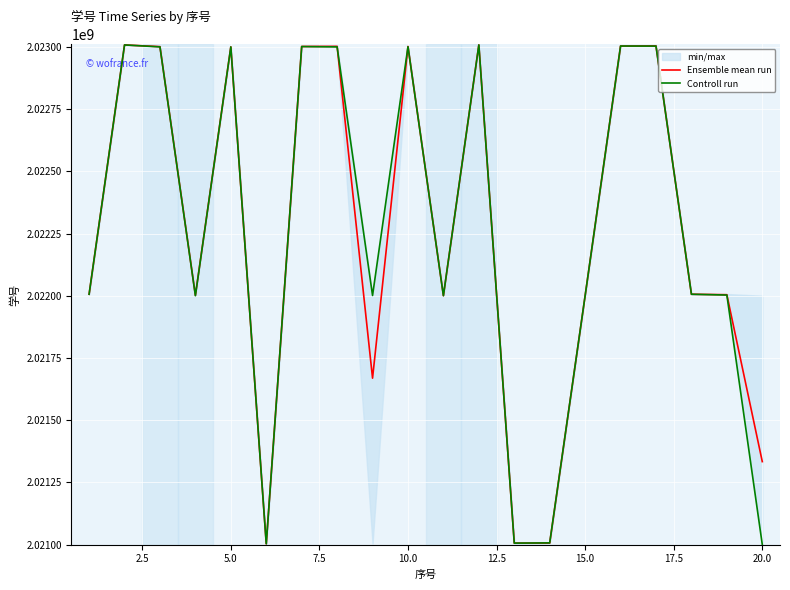

Reading left to right, list all the values displayed in this chart.

Ensemble mean run: 2022006406.3	2023008202.0	2023001293.0	2022002252.7	2023000336.7	2021003664.0	2023001986.3	2023002480.7	2021669176.7	2023002065.7	2022000693.3	2023008188.0	2021006381.3	2021006683.0	2022000445.7	2023003823.0	2023004356.3	2022006418.7	2022004548.0	2021333849.7
Controll run: 2022006403.0	2023008202.0	2023000334.0	2022000513.0	2023000335.0	2021003550.0	2023001671.0	2023000305.0	2022001475.0	2023001176.0	2022000692.0	2023008185.0	2021006373.0	2021007293.0	2022000433.0	2023003824.0	2023003526.0	2022006420.0	2022003208.0	2021000597.0